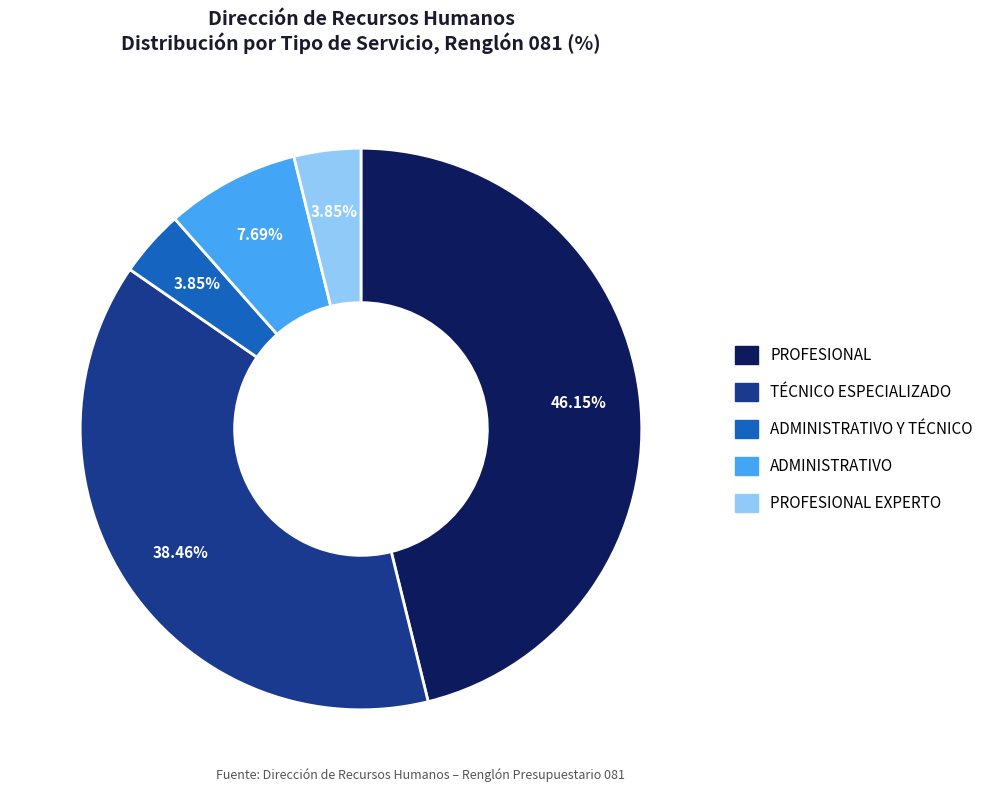

Does any single category account for the majority?

No